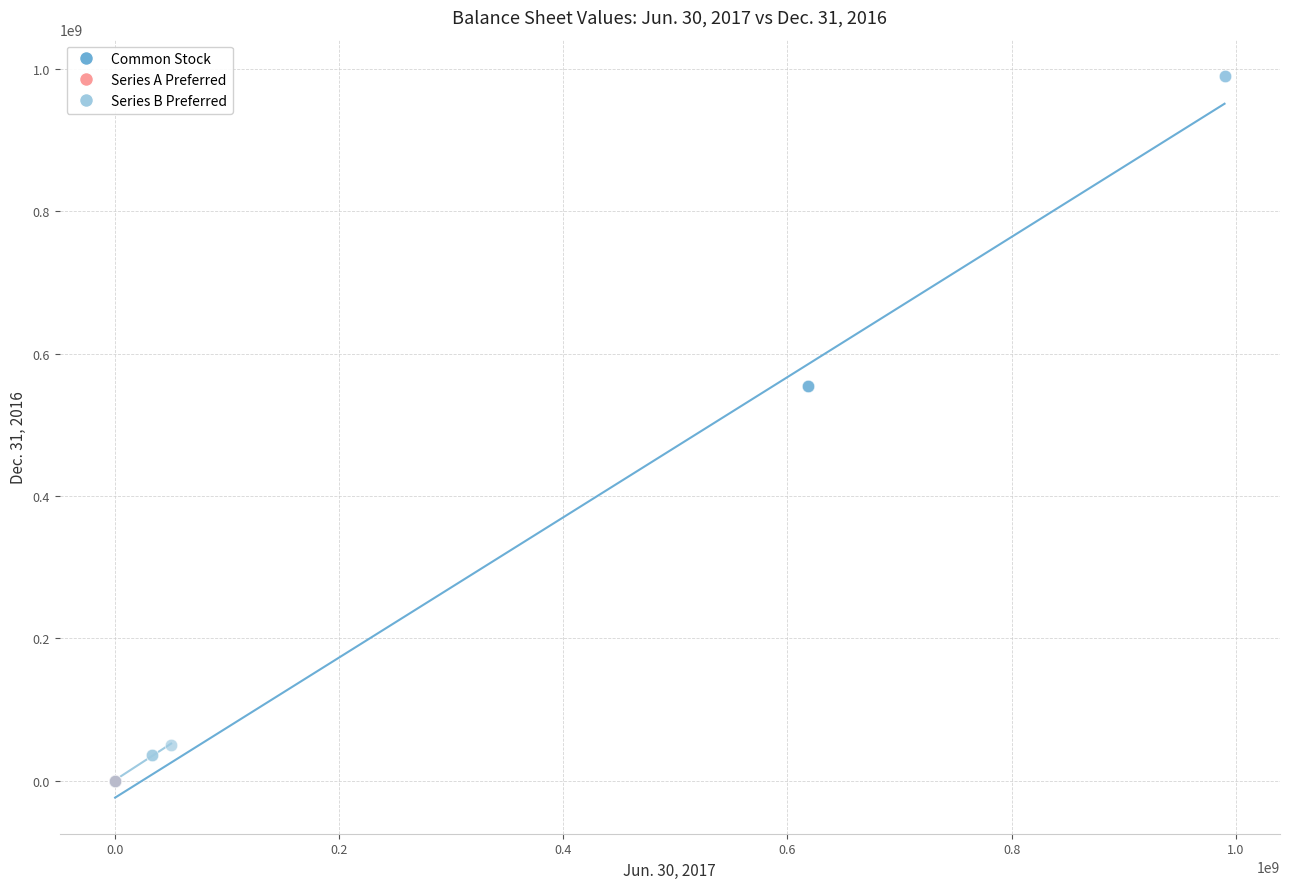

What are all the series names shown in the legend?

Common Stock, Series A Preferred, Series B Preferred